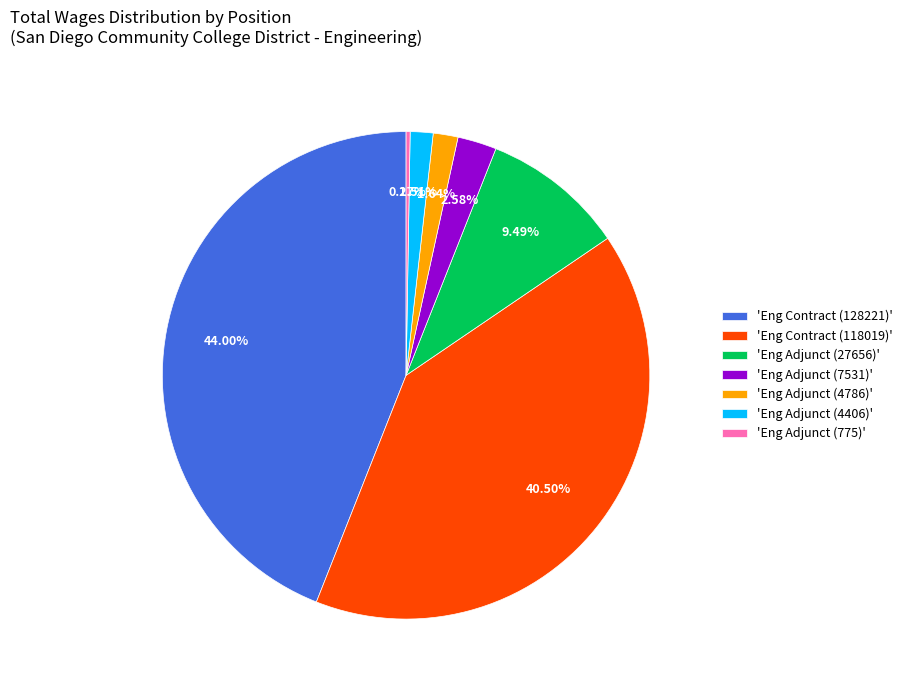

Combined, do 'Eng Adjunct (4786)' and 'Eng Adjunct (7531)' account for over 50%?

No